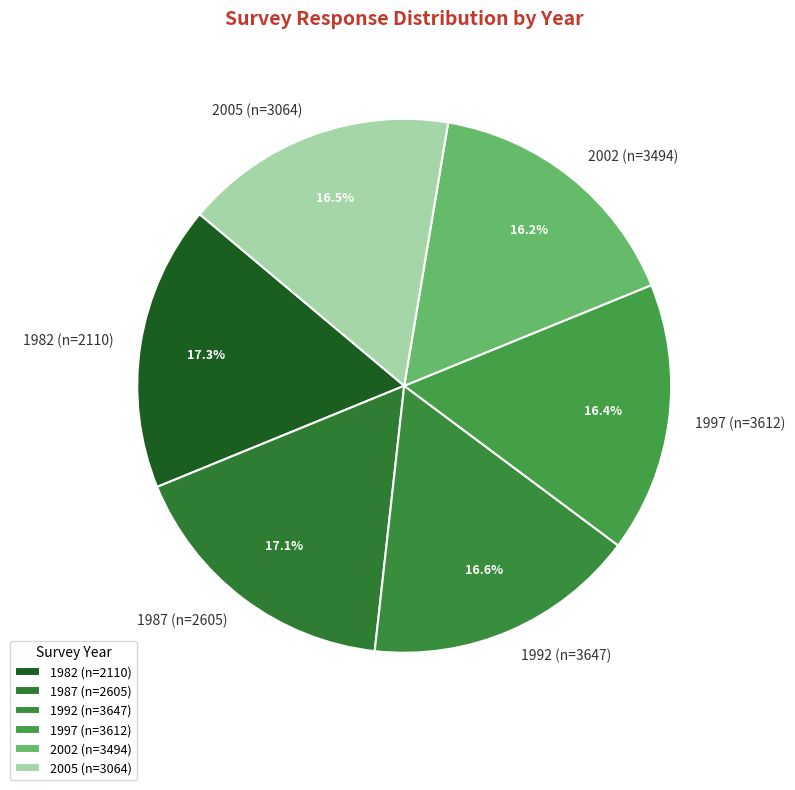

How many slices are in this pie chart?

6